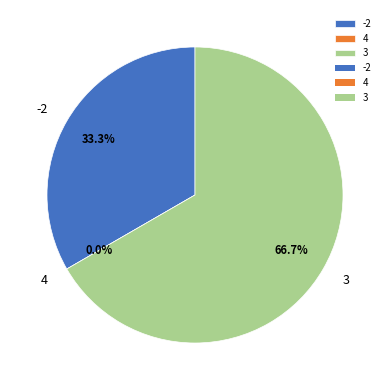

The 4 slice represents 11% of the pie. True or false?

False